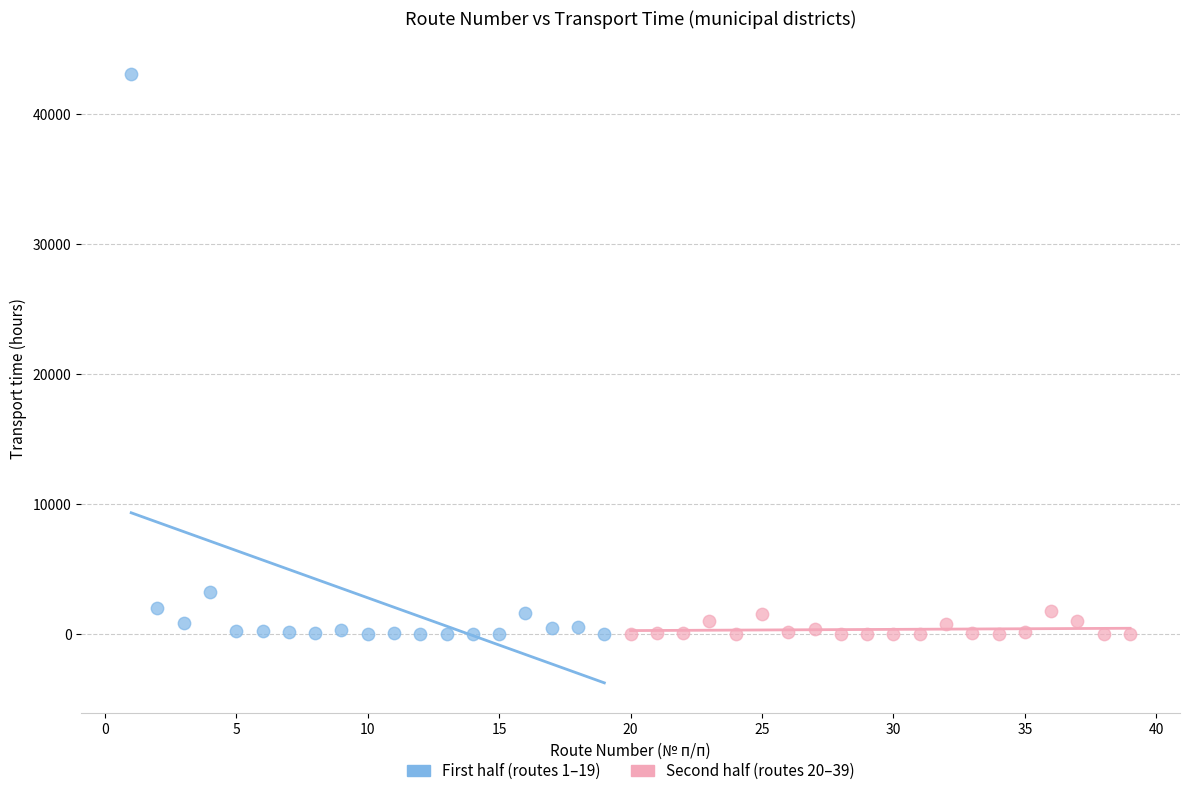

Which series contains the highest Y value?

First half (routes 1–19)